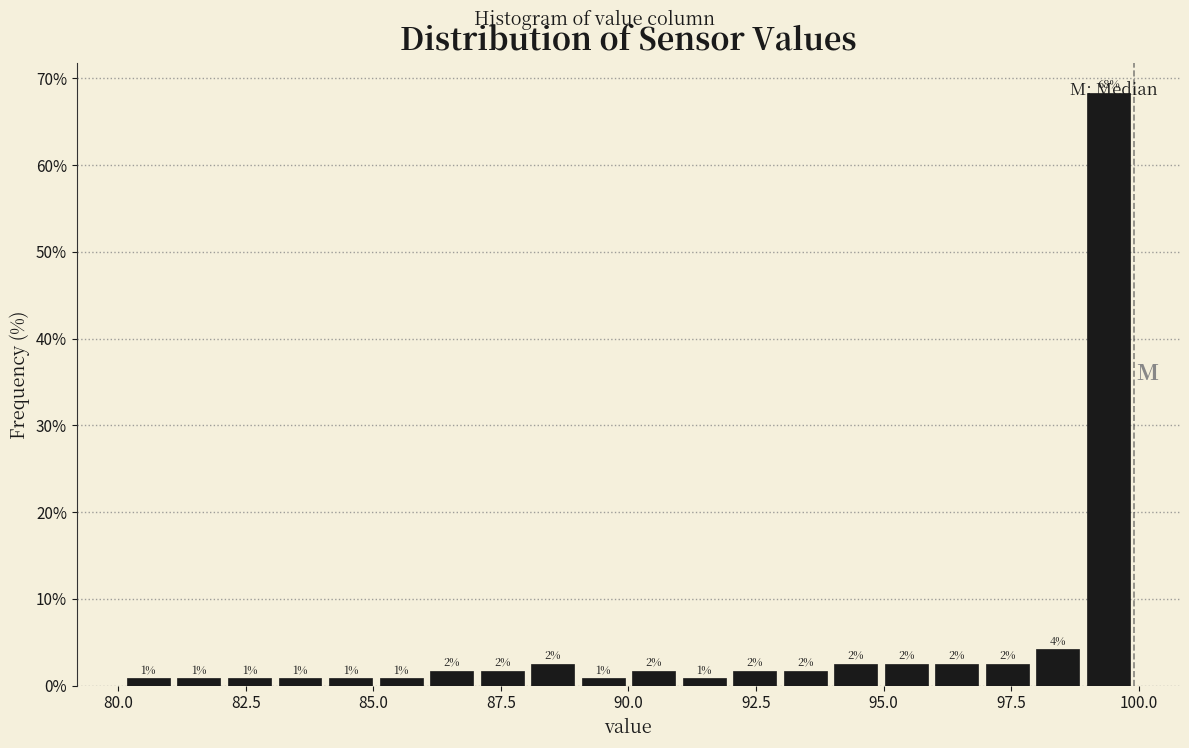

Read against the x-axis, roughly where is the centre of the tallest bar?

99.5